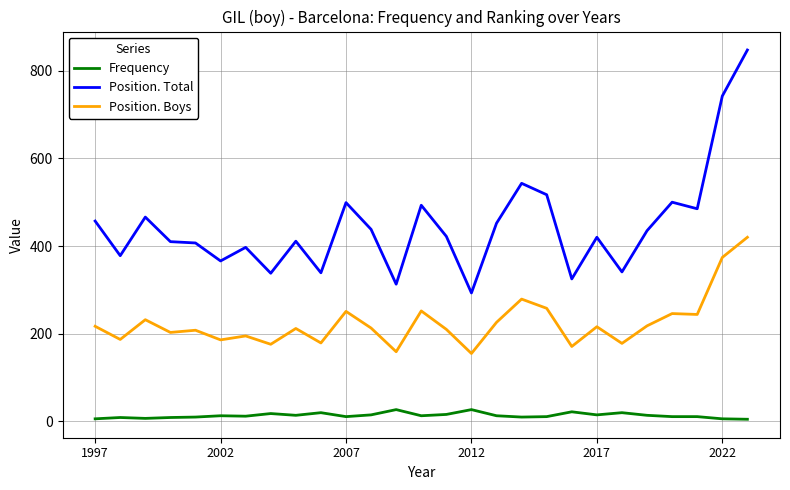

What is the difference between the maximum and minimum values in the Frequency series?

22